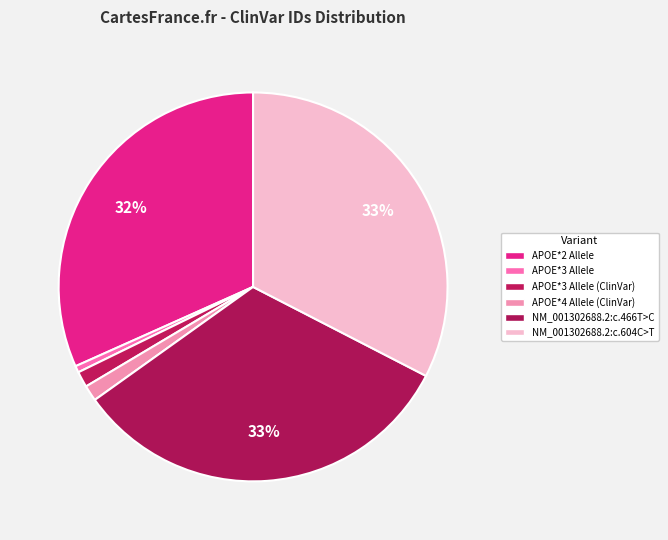

Does APOE*3 Allele (ClinVar) represent more than half of the total?

No